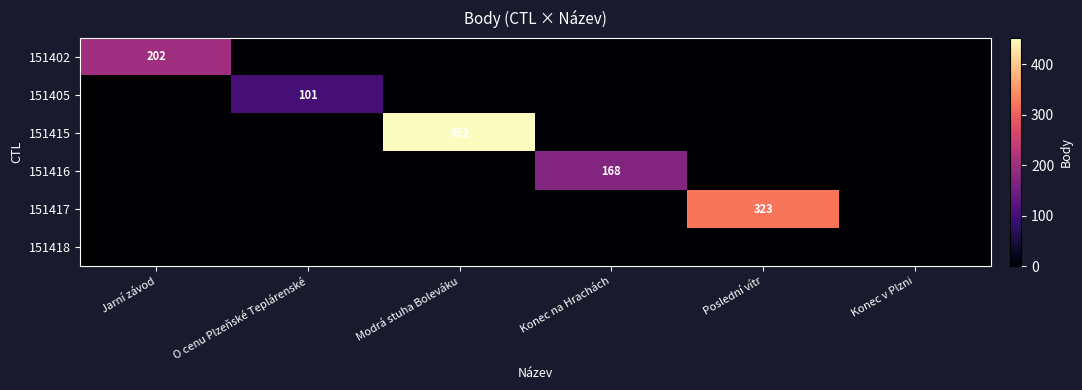

Is it true that 151417 equals -144 at Konec v Plzni?

False